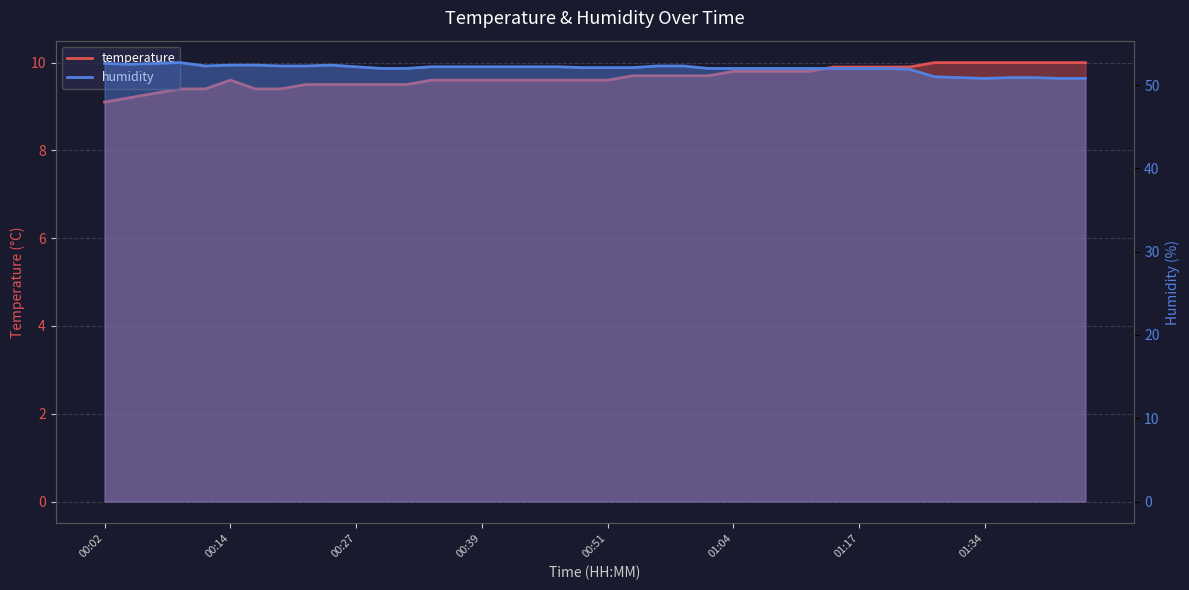

How many temperature values are between 9 and 10?

40